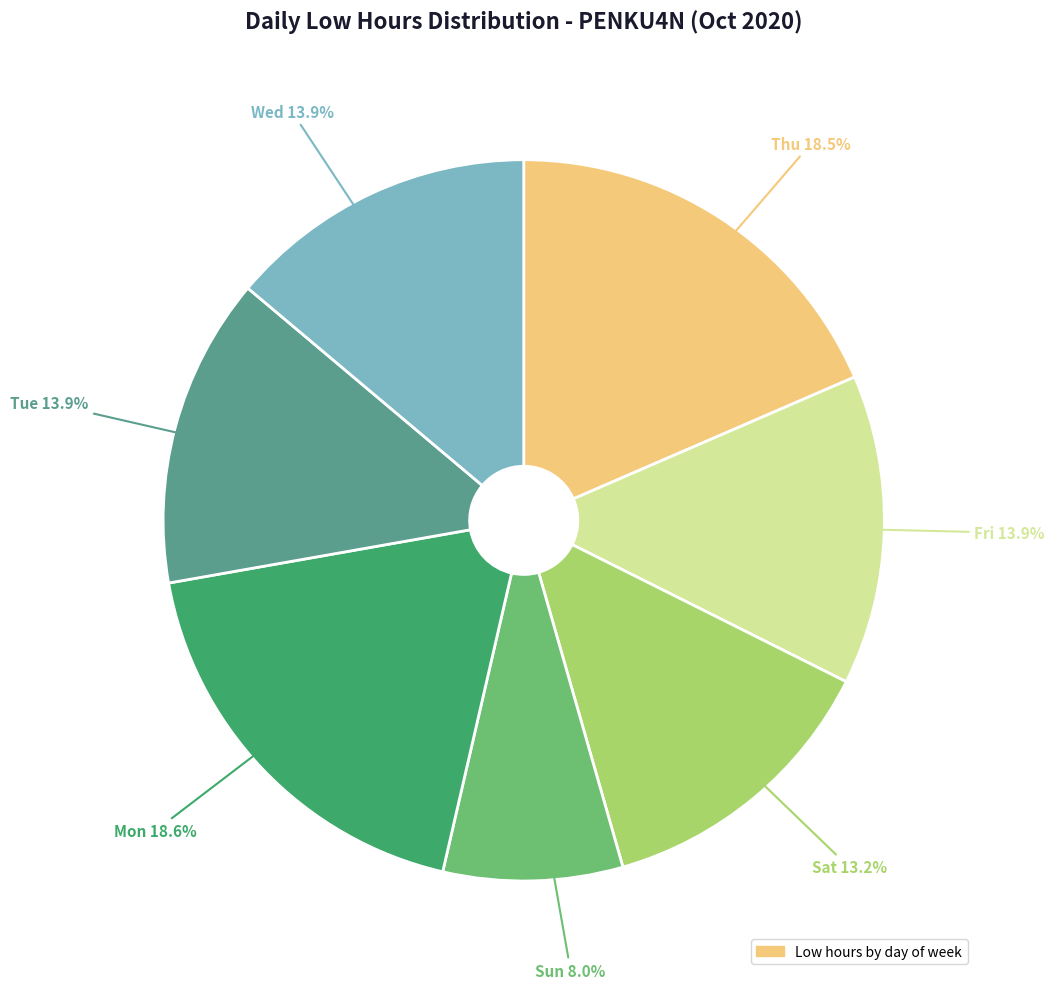

How many slices are in this pie chart?

7